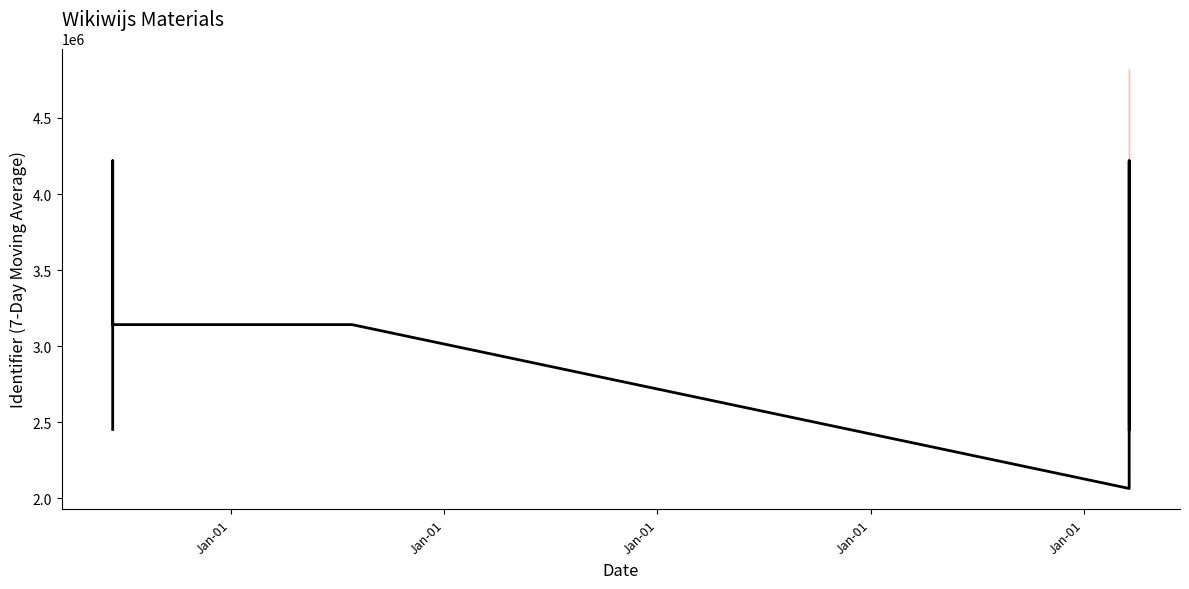

At which label does the data first exceed 4218597?

Jan-01